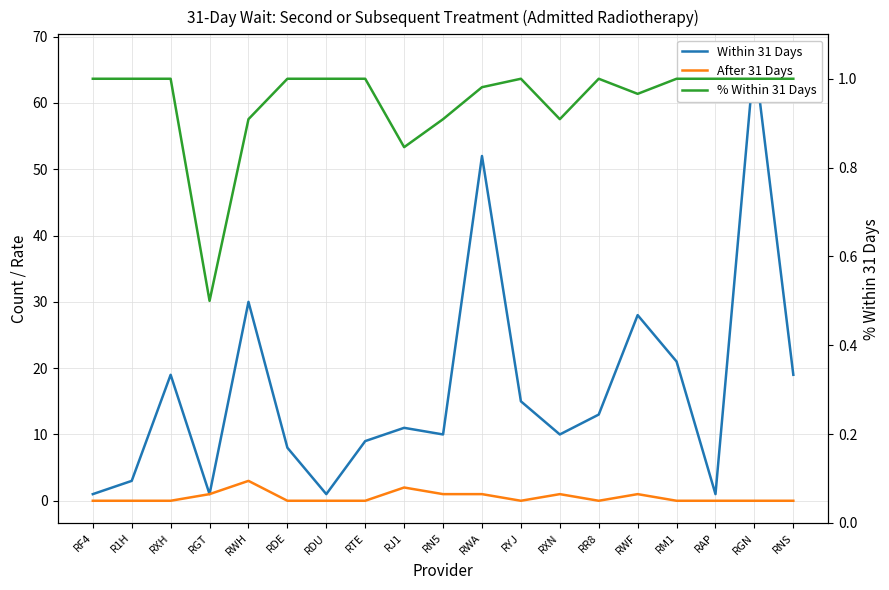

The value of % Within 31 Days at RWF is 1.0. True or false?

True